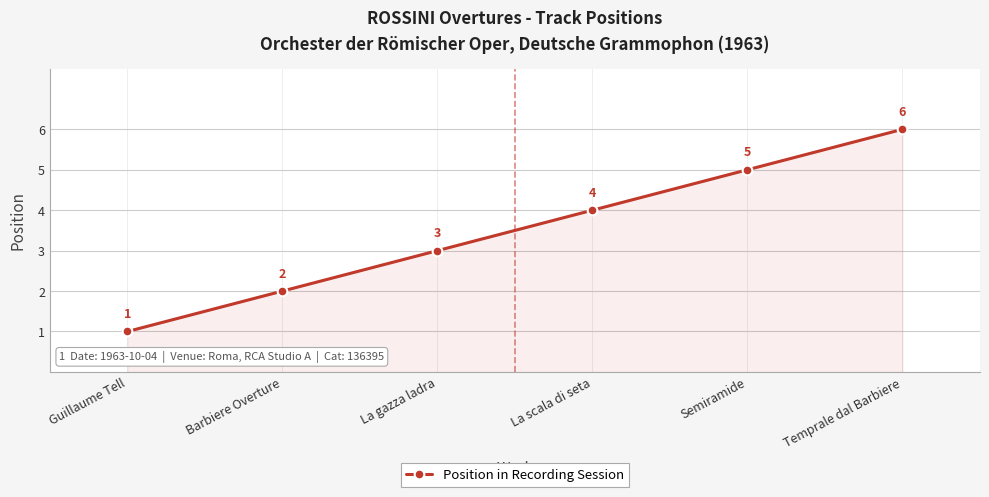

Count the values in the range 2 to 5.

4